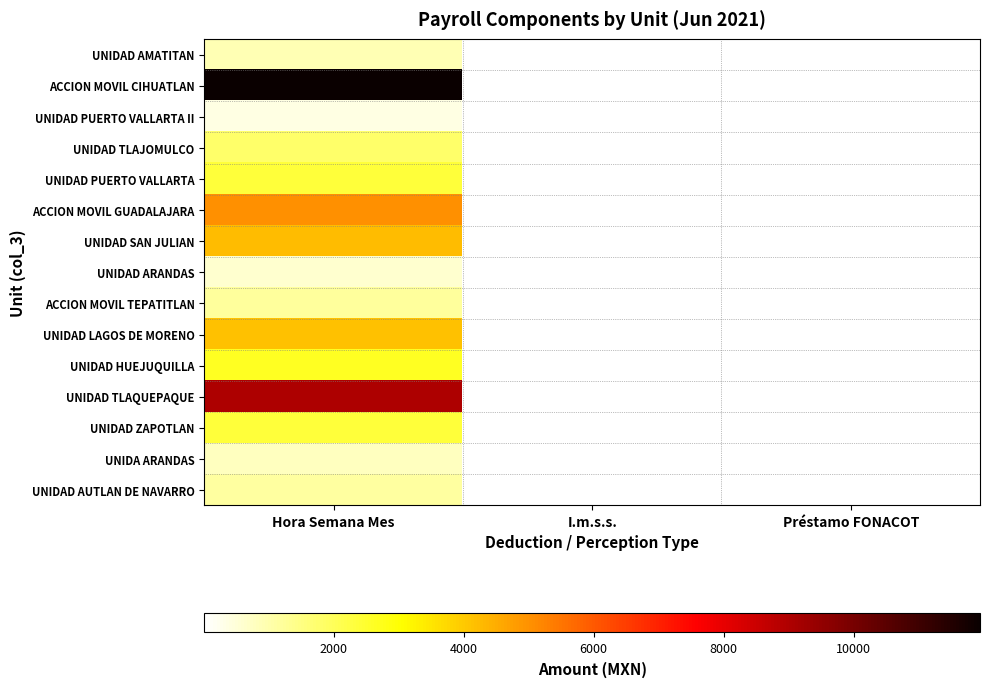

At which label does ACCION MOVIL TEPATITLAN reach its peak?

Hora Semana Mes